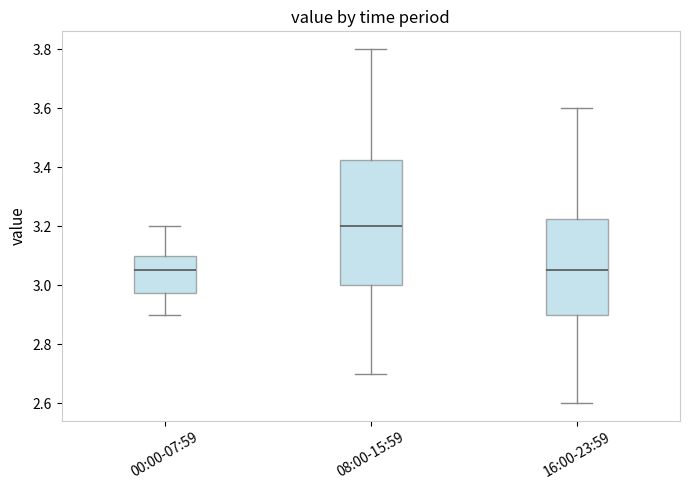

Where does the upper whisker of the box for 16:00-23:59 end on the y-axis? The values are not printed on the chart, so give them approximately, as read against the axis.

3.60